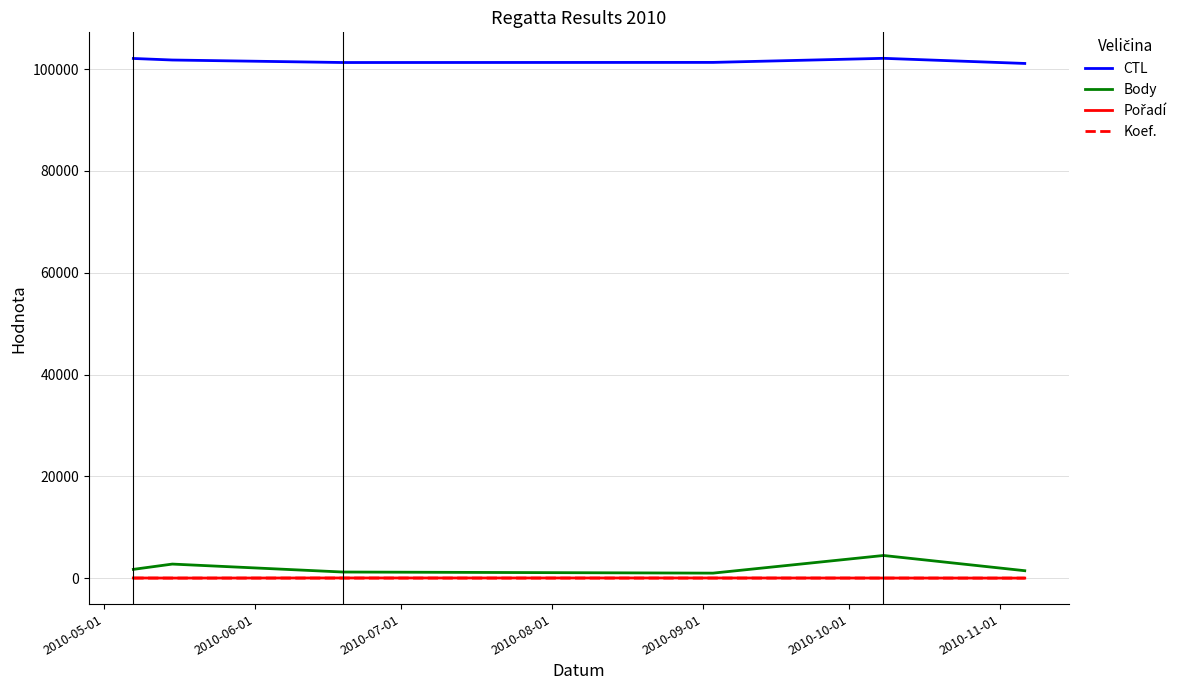

What is the smallest value displayed?

1